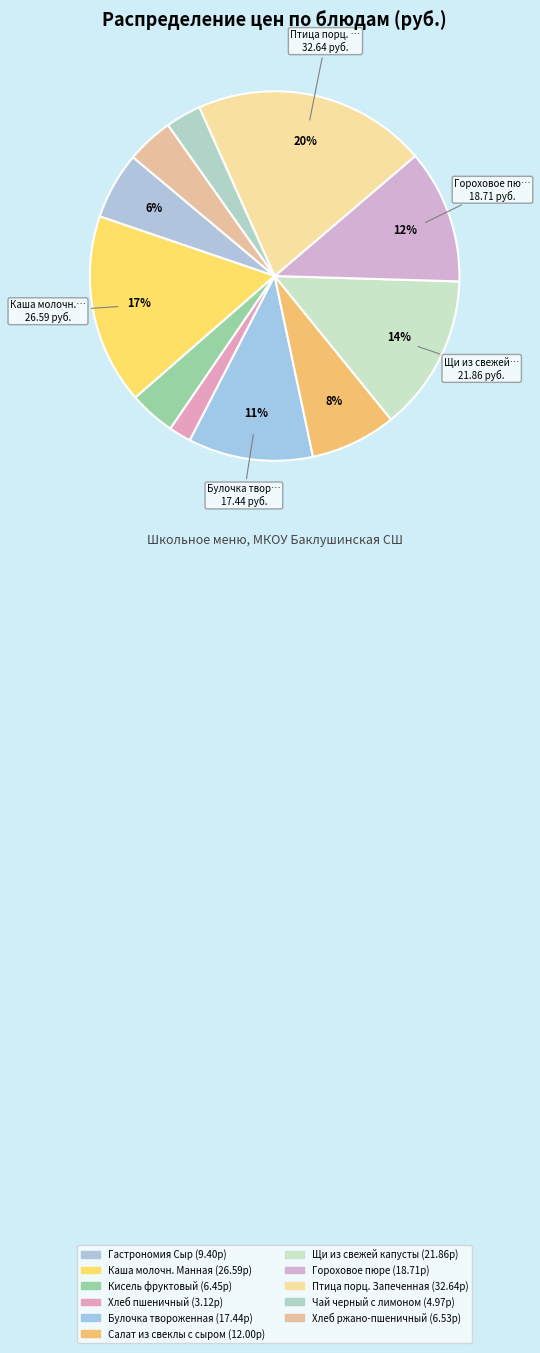

Which category has the biggest portion of the pie?

Птица порц. Запеченная